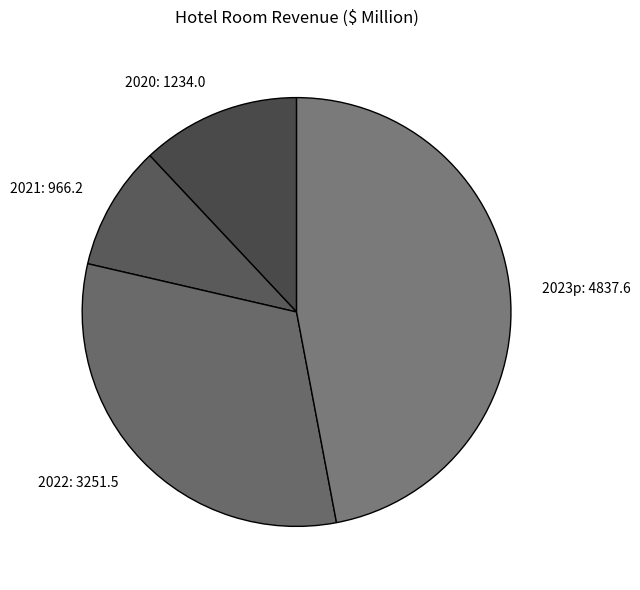

Do 2023p: 4837.6 and 2020: 1234.0 together represent more than half of the pie?

Yes